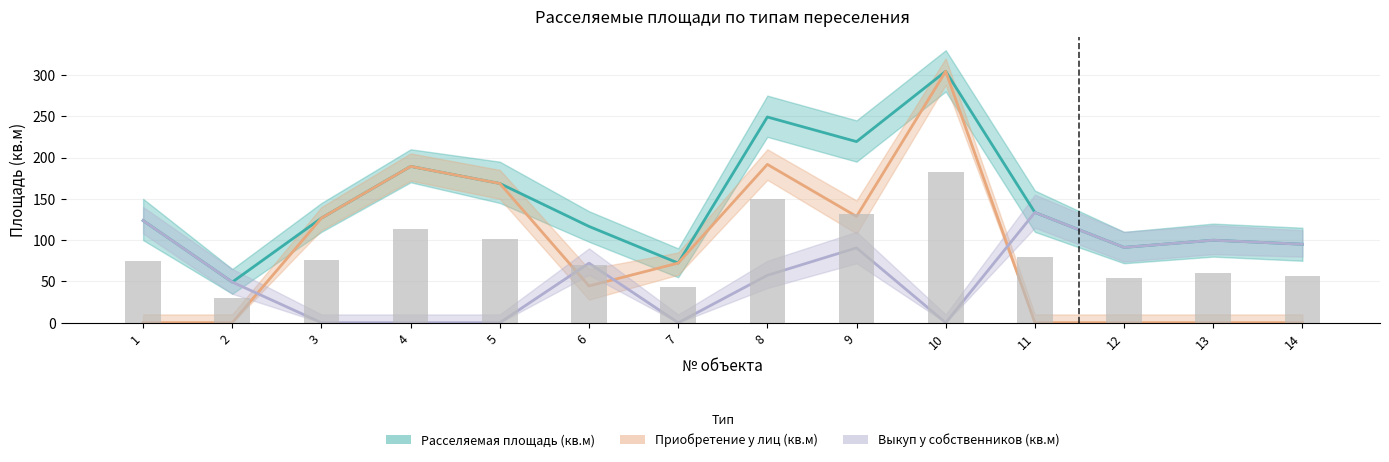

What is the value of the Расселяемая площадь (кв.м) bar at the 1st from the left?

123.7